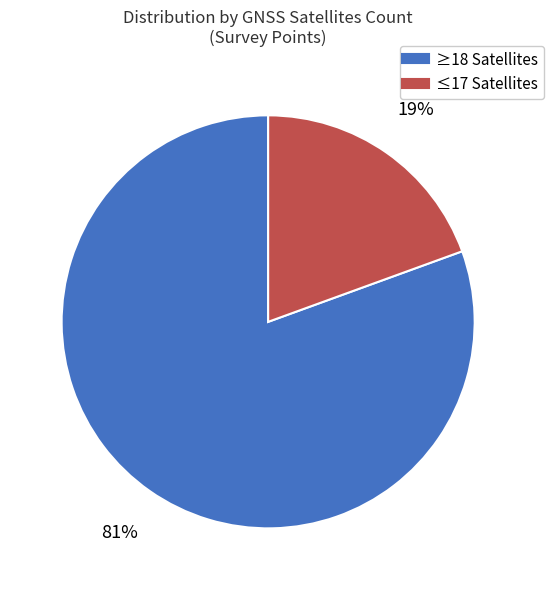

Is there a majority slice in this chart?

Yes